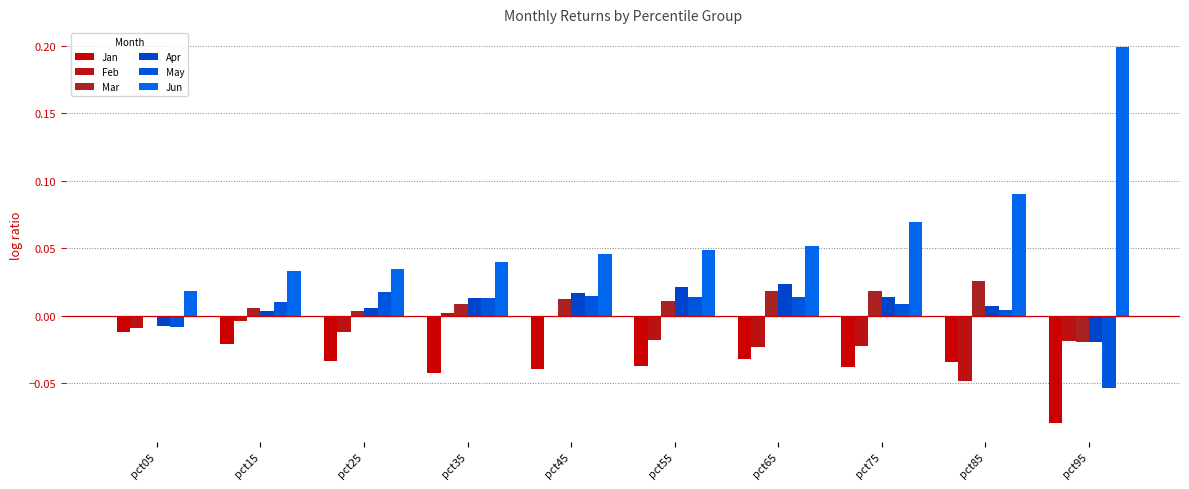

Reading right to left, extract all data points from this chart.

Jan: pct95=-0.1	pct85=-0.0	pct75=-0.0	pct65=-0.0	pct55=-0.0	pct45=-0.0	pct35=-0.0	pct25=-0.0	pct15=-0.0	pct05=-0.0
Feb: pct95=-0.0	pct85=-0.0	pct75=-0.0	pct65=-0.0	pct55=-0.0	pct45=-0.0	pct35=0.0	pct25=-0.0	pct15=-0.0	pct05=-0.0
Mar: pct95=-0.0	pct85=0.0	pct75=0.0	pct65=0.0	pct55=0.0	pct45=0.0	pct35=0.0	pct25=0.0	pct15=0.0	pct05=-0.0
Apr: pct95=-0.0	pct85=0.0	pct75=0.0	pct65=0.0	pct55=0.0	pct45=0.0	pct35=0.0	pct25=0.0	pct15=0.0	pct05=-0.0
May: pct95=-0.1	pct85=0.0	pct75=0.0	pct65=0.0	pct55=0.0	pct45=0.0	pct35=0.0	pct25=0.0	pct15=0.0	pct05=-0.0
Jun: pct95=0.2	pct85=0.1	pct75=0.1	pct65=0.1	pct55=0.0	pct45=0.0	pct35=0.0	pct25=0.0	pct15=0.0	pct05=0.0